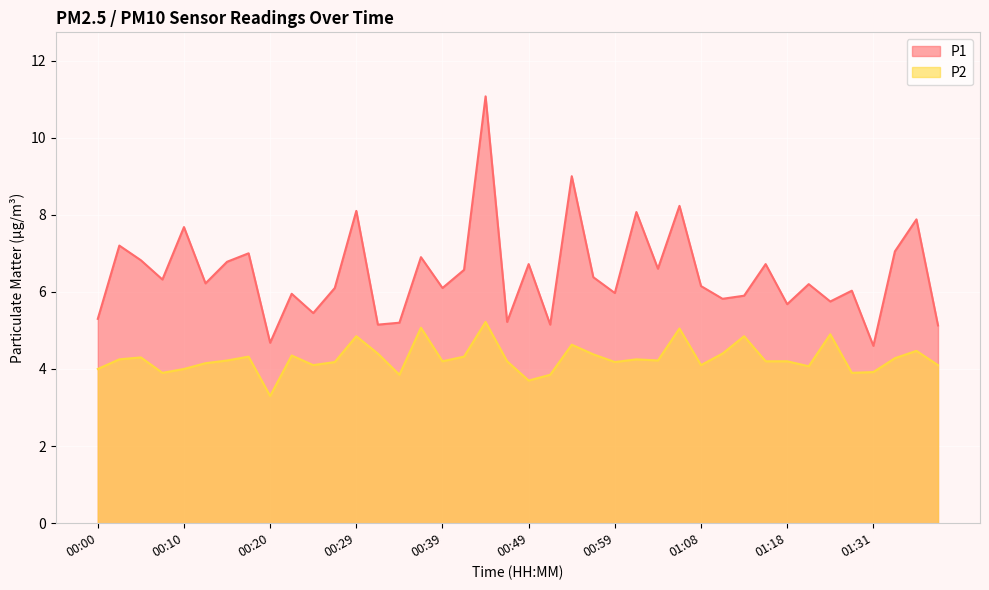

What is the value of the P2 point at the 27th from the left?

4.2